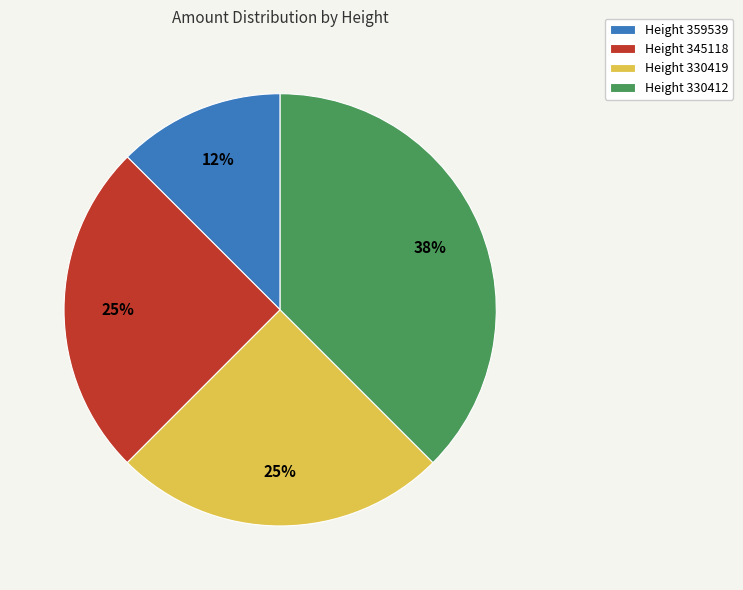

To the nearest percent, what percentage of the pie is Height 330419?

25%